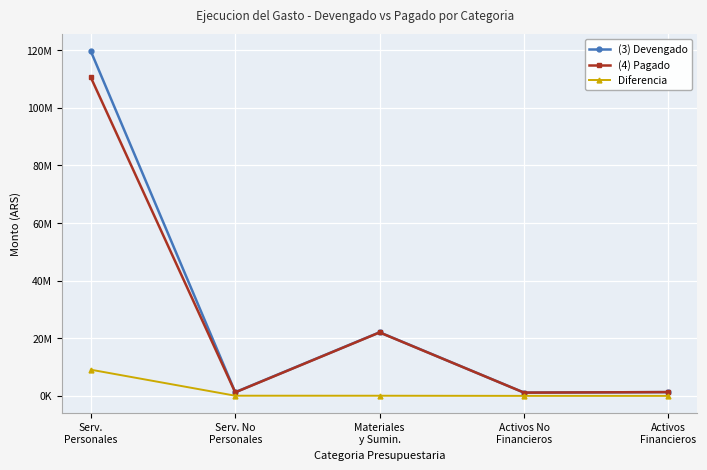

What are all the series names shown in the legend?

(3) Devengado, (4) Pagado, Diferencia